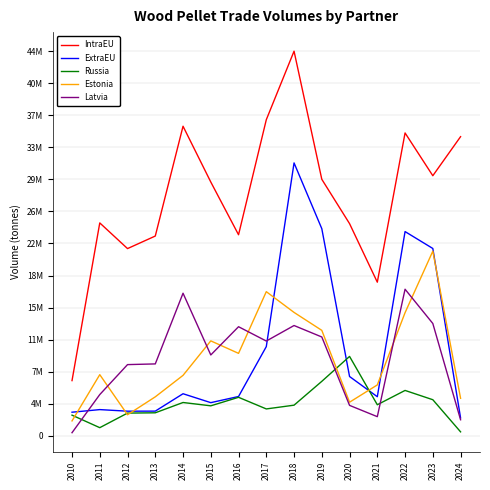

What are all the series names shown in the legend?

IntraEU, ExtraEU, Russia, Estonia, Latvia